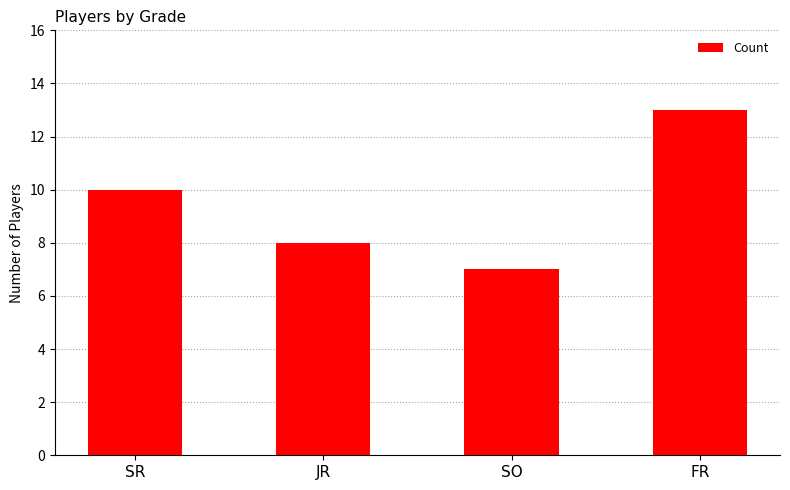

What is the difference between the maximum and minimum values?

6